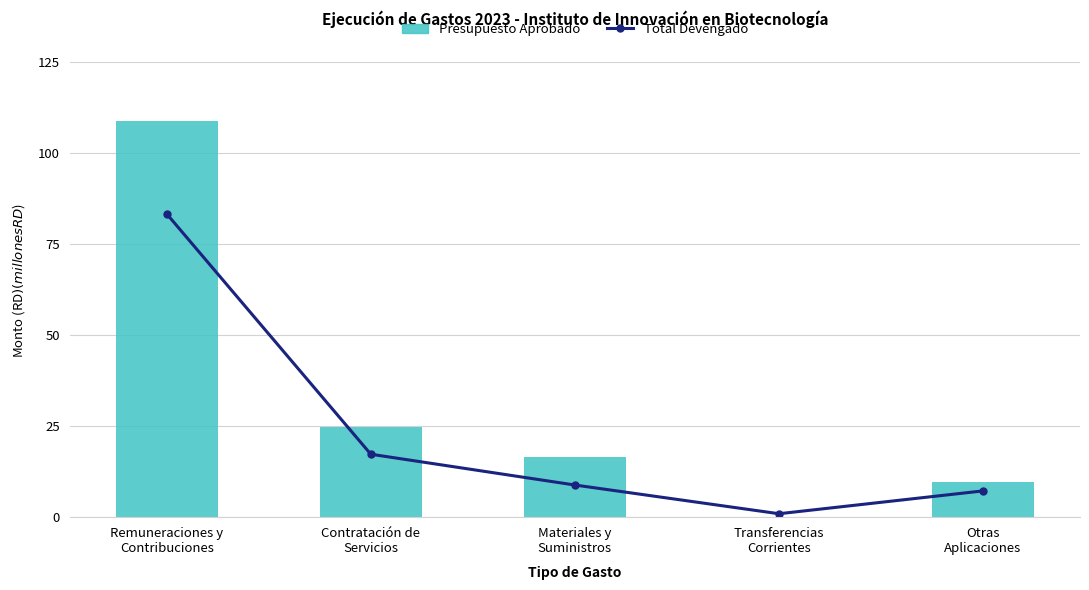

At Contratación de
Servicios, list the series in order from smallest to largest.

Total Devengado, Presupuesto Aprobado